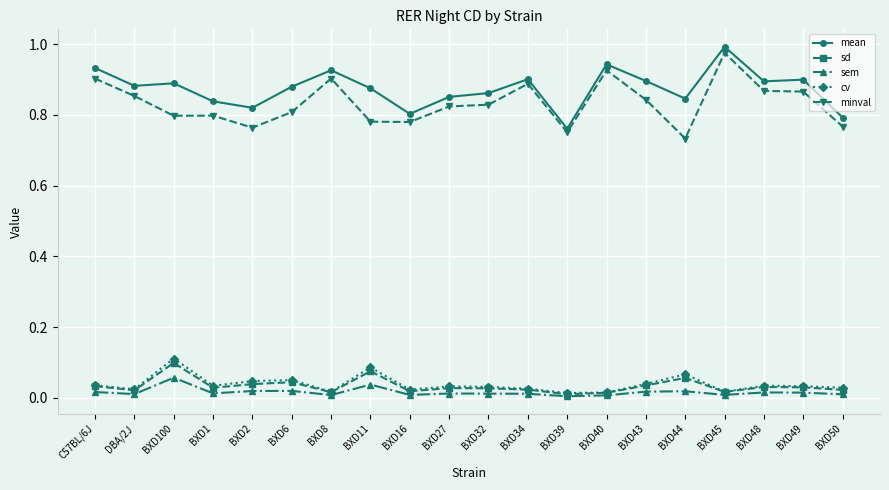

Is it true that minval equals 1.6 at BXD8?

False